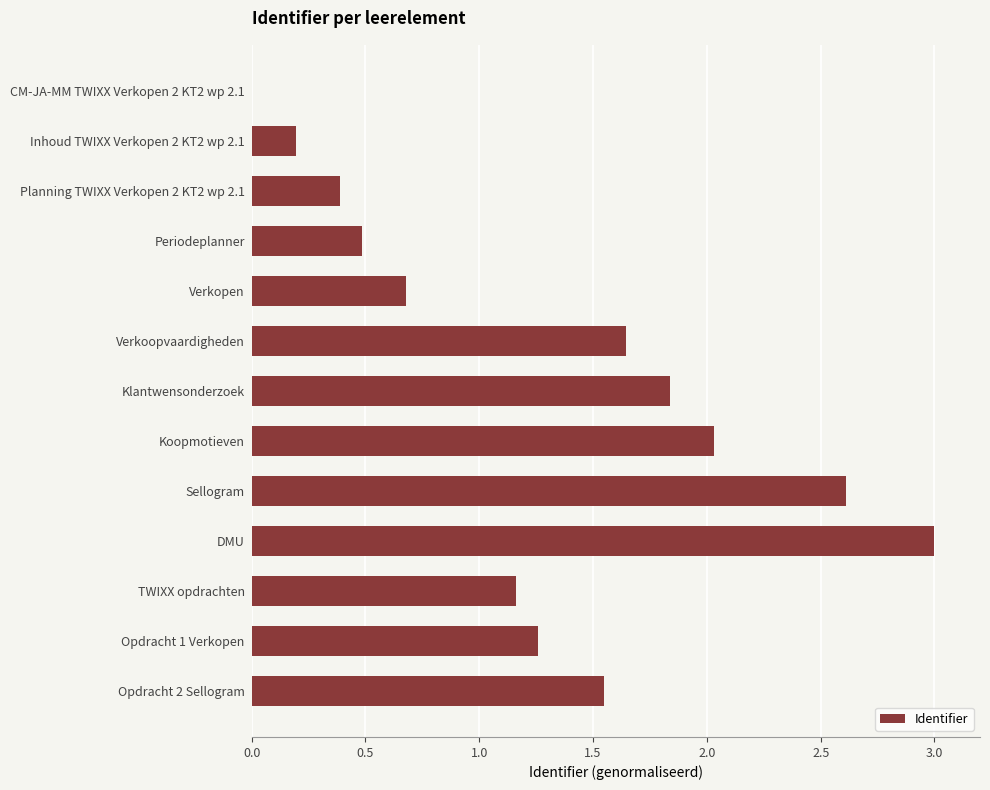

Which label corresponds to the largest value in the chart?

DMU